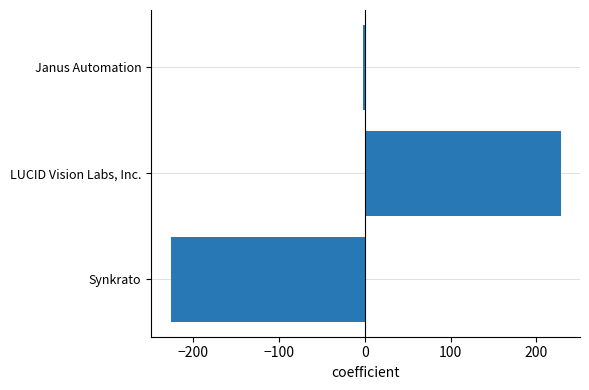

Rank the categories by value from highest to lowest.

LUCID Vision Labs, Inc., Janus Automation, Synkrato